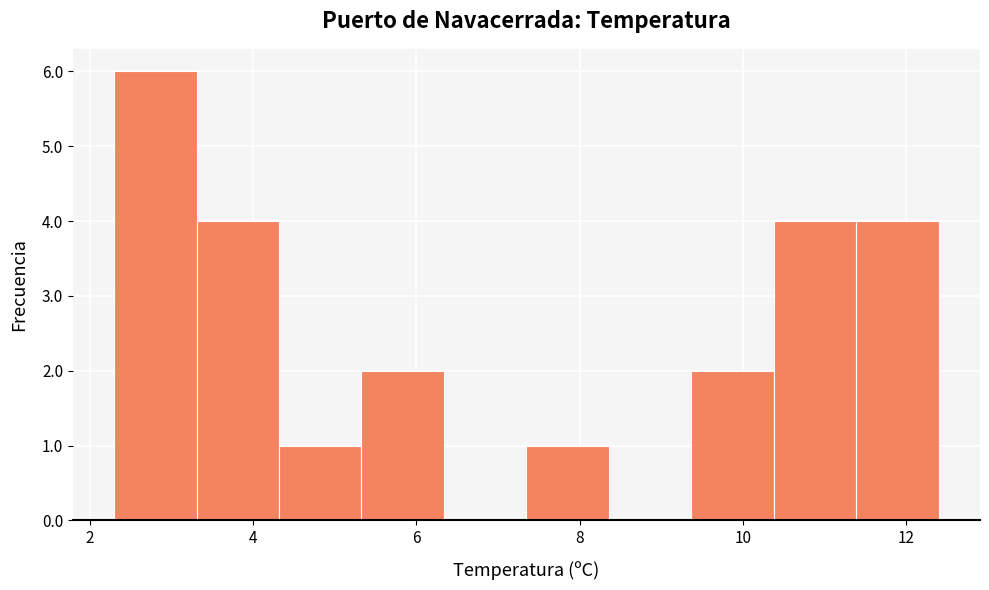

Over which range of the x-axis is the bar tallest?

2.4 to 3.4